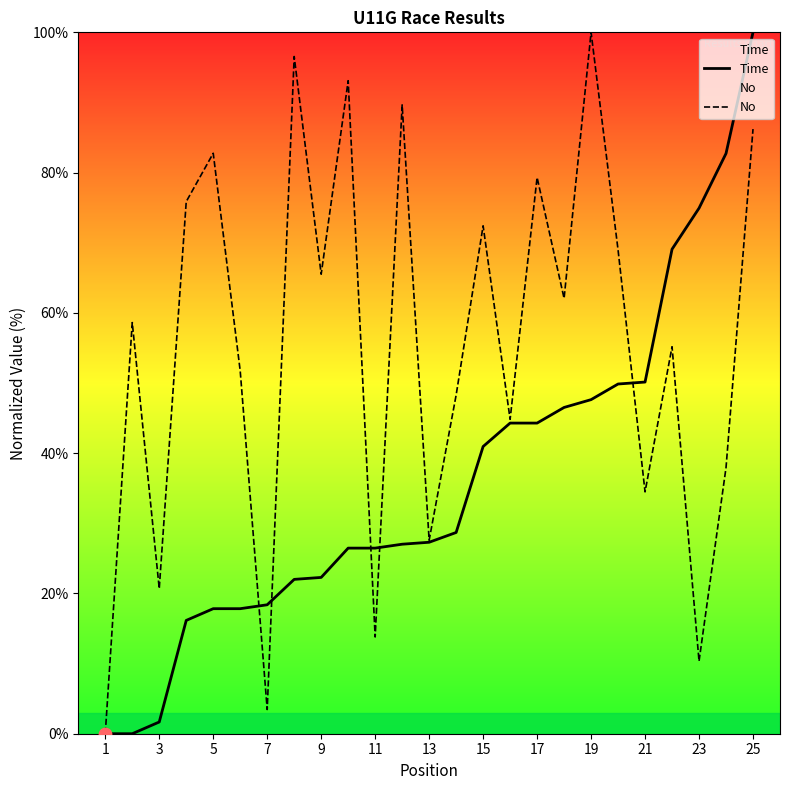

What are all the series names shown in the legend?

Time, No